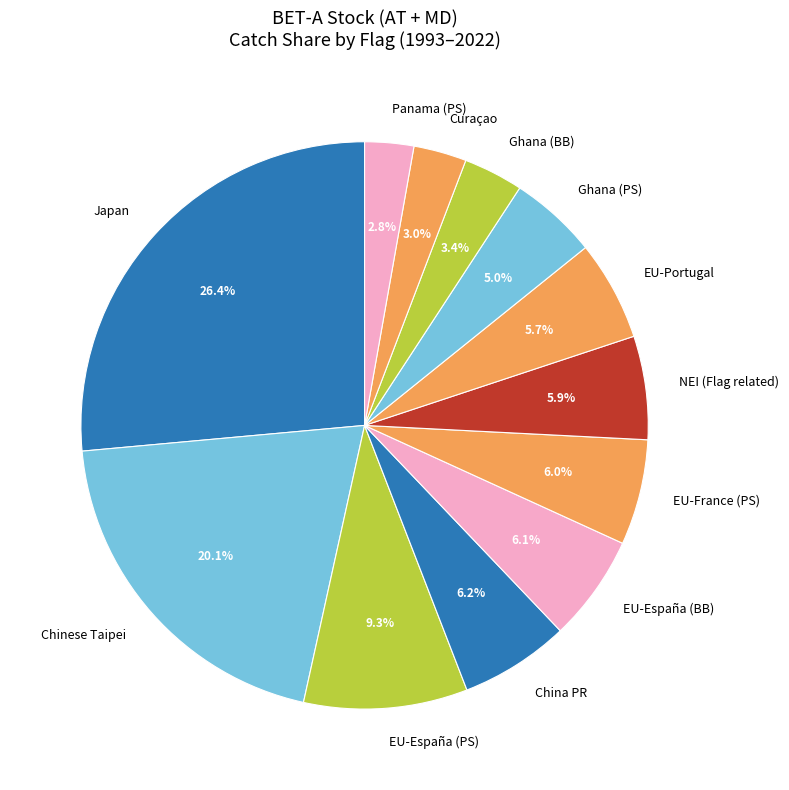

Which slice is the largest?

Japan